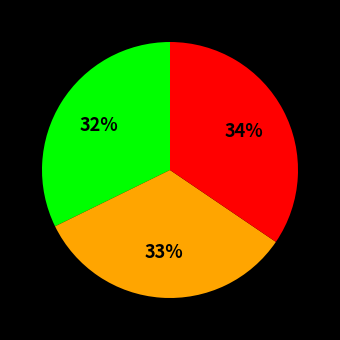

To the nearest percent, what is the difference between the largest and smallest slice percentages?

2%